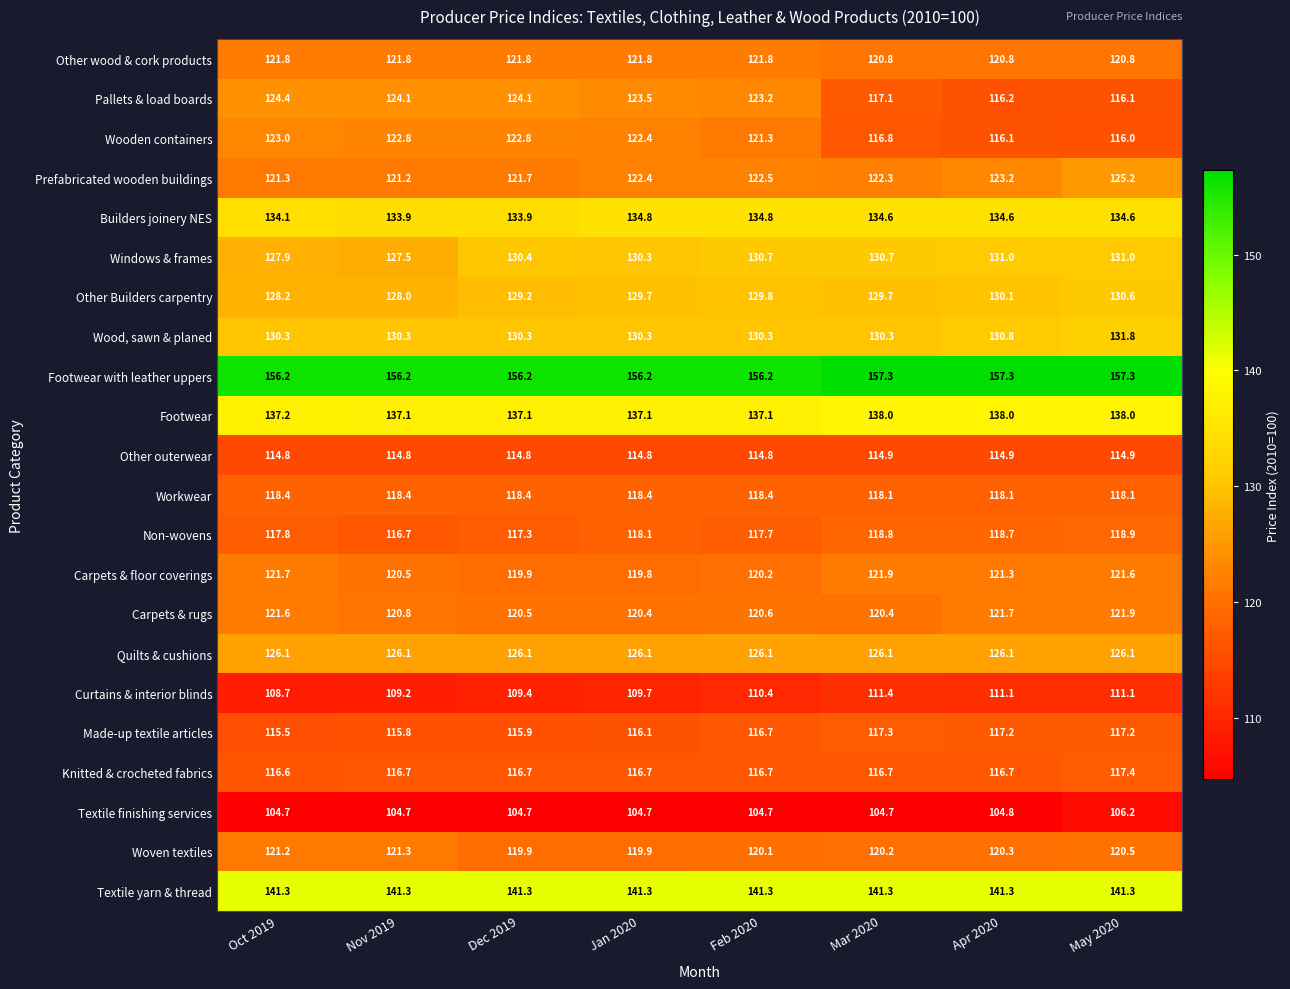

What is the highest value of the Footwear with leather uppers series?

157.3